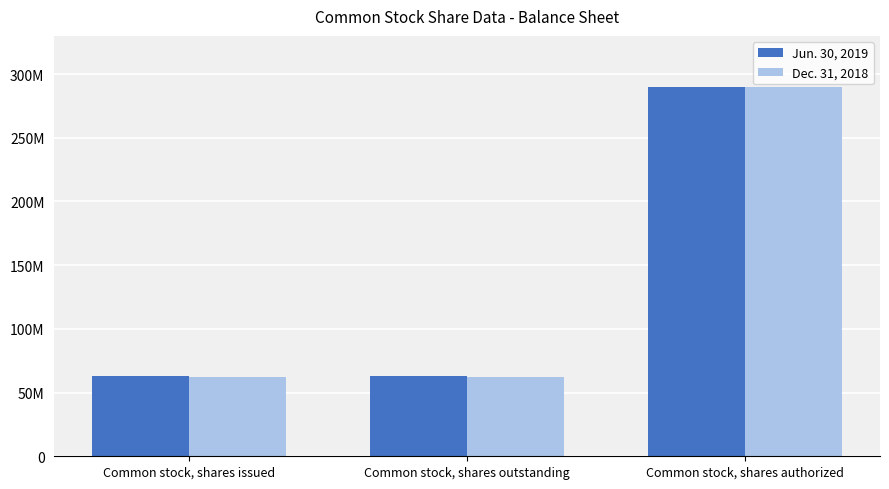

What is the label of the 2nd bar from the left?

Common stock, shares outstanding